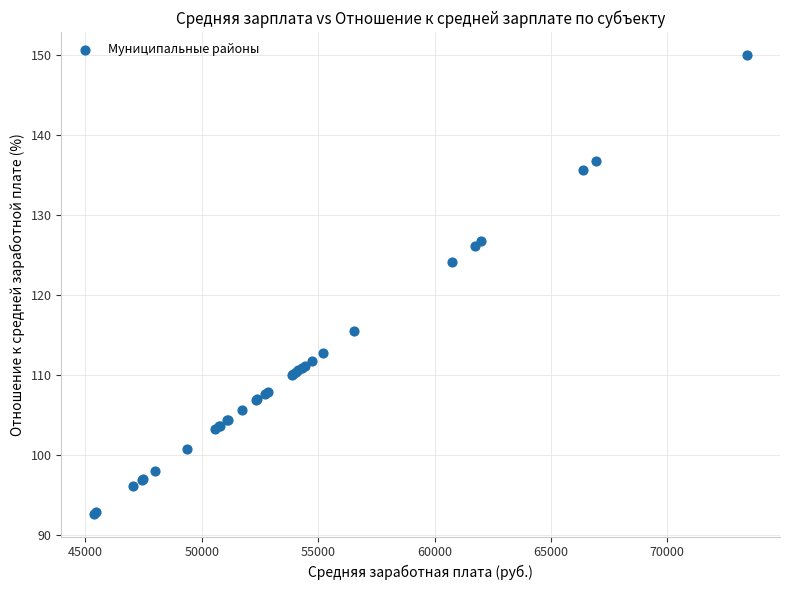

What Y value in the scatter plot is closest to 121?

124.1